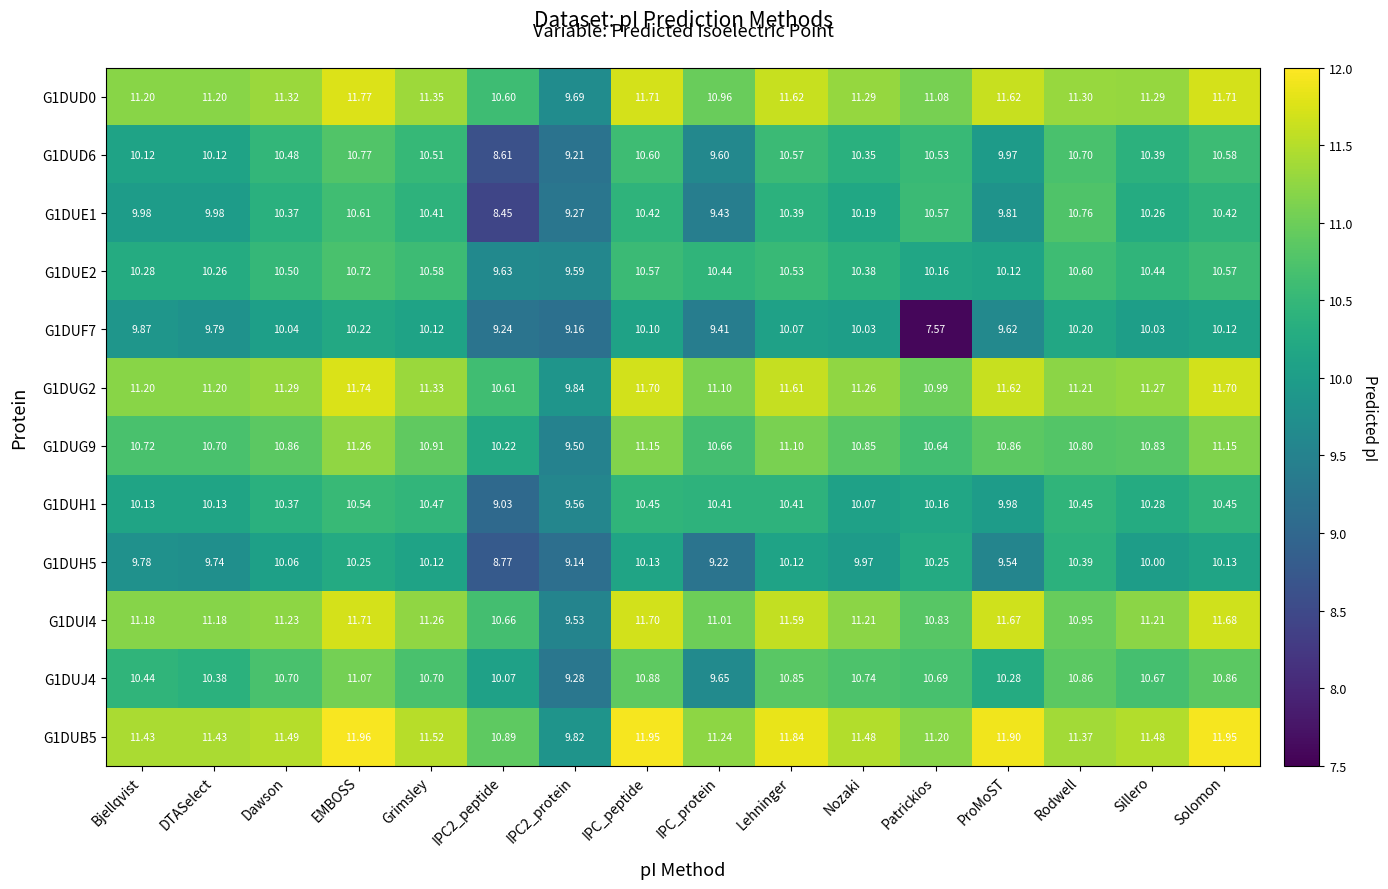

Rank the series by their maximum value, from highest to lowest.

G1DUB5, G1DUD0, G1DUG2, G1DUI4, G1DUG9, G1DUJ4, G1DUD6, G1DUE1, G1DUE2, G1DUH1, G1DUH5, G1DUF7